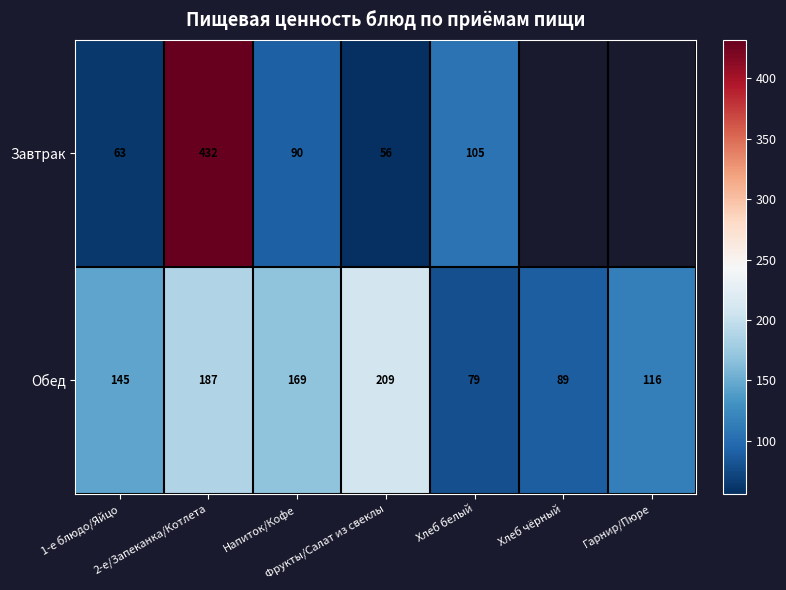

What is the average value of the Обед series?

142